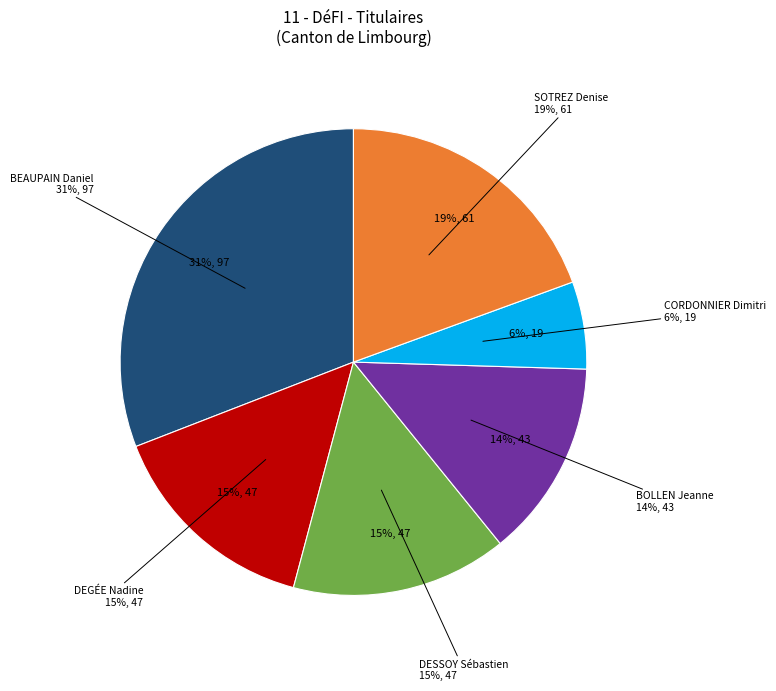

What percentage is the CORDONNIER Dimitri slice, to the nearest percent?

6%